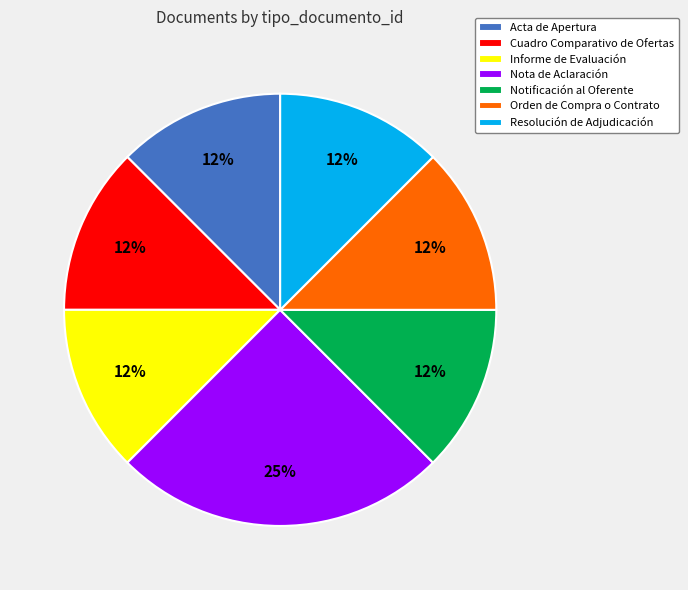

Between Nota de Aclaración and Resolución de Adjudicación, which is larger?

Nota de Aclaración